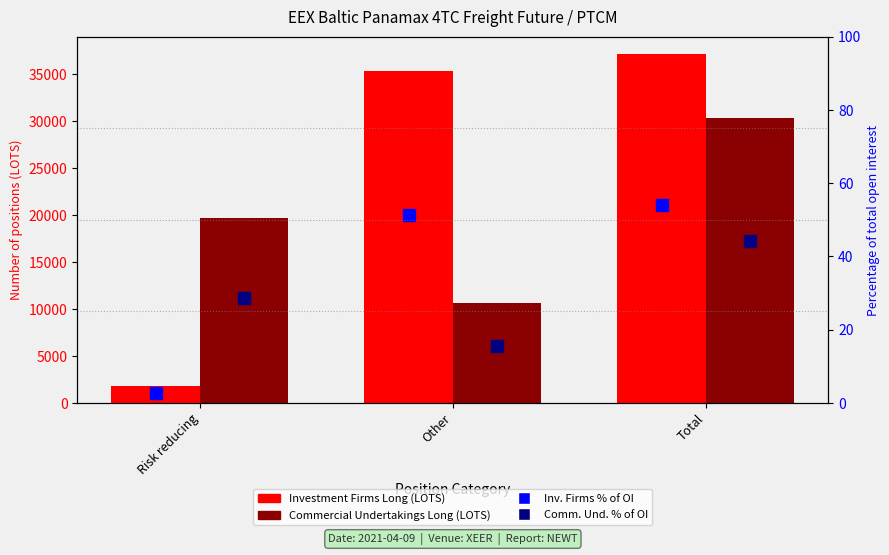

What is the label of the 3rd bar from the left?

Total